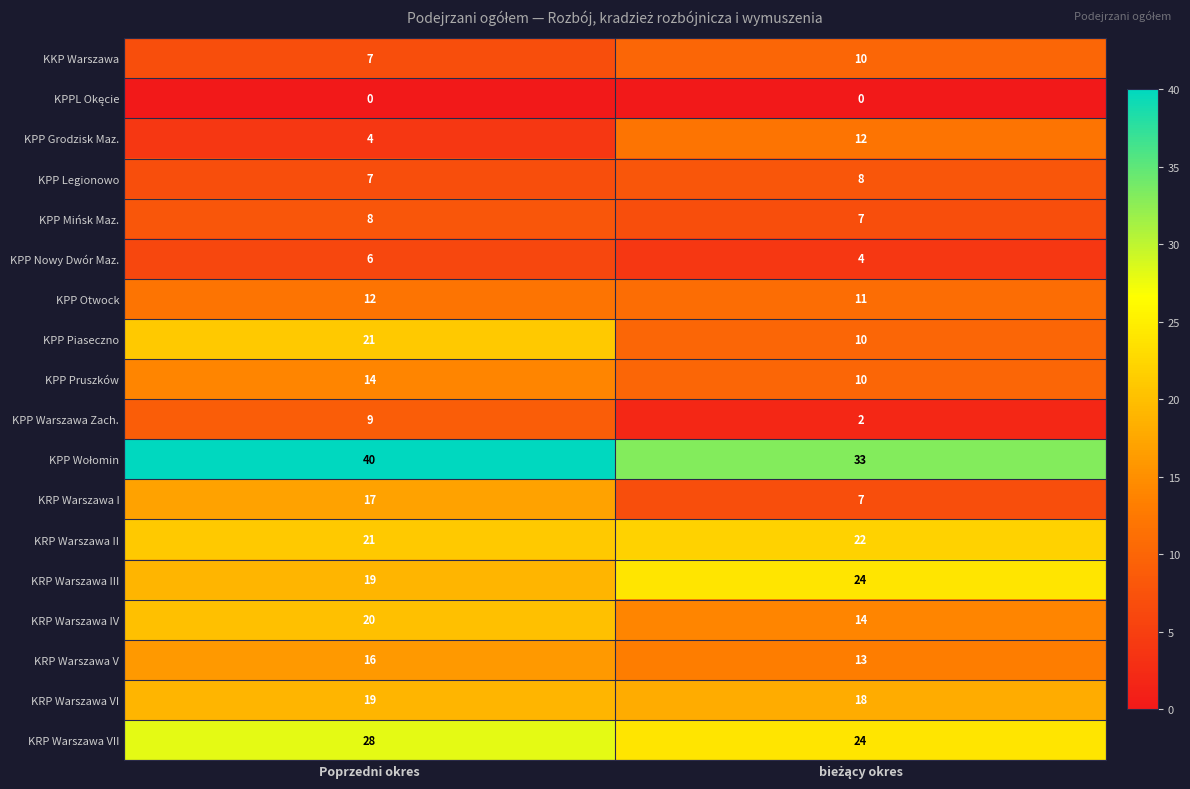

What is the total value across all series at Poprzedni okres?

268